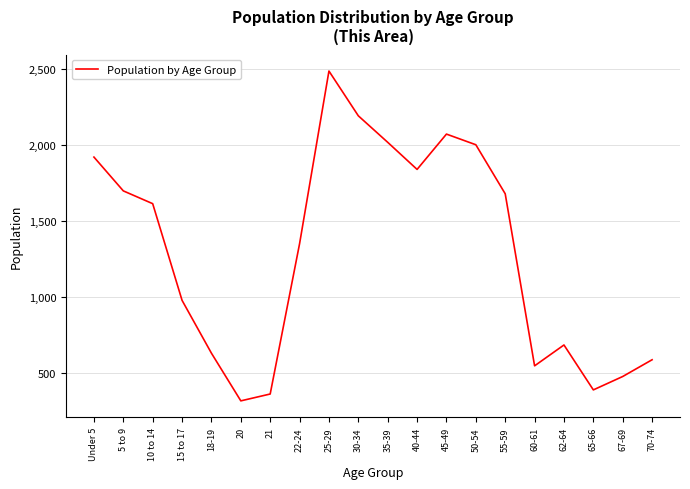

How many lines are shown in the chart?

1